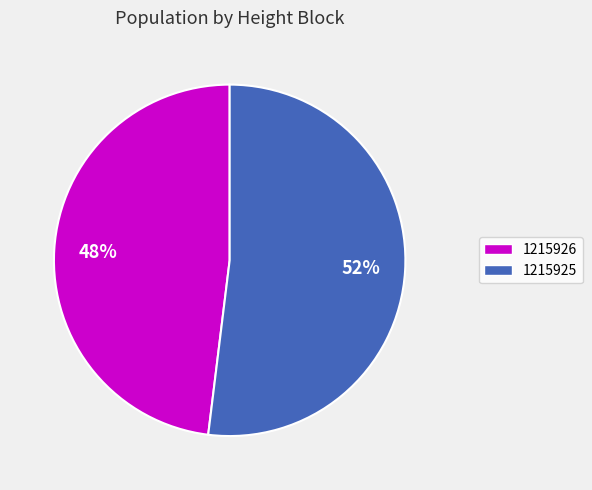

Do 1215925 and 1215926 together represent more than half of the pie?

Yes